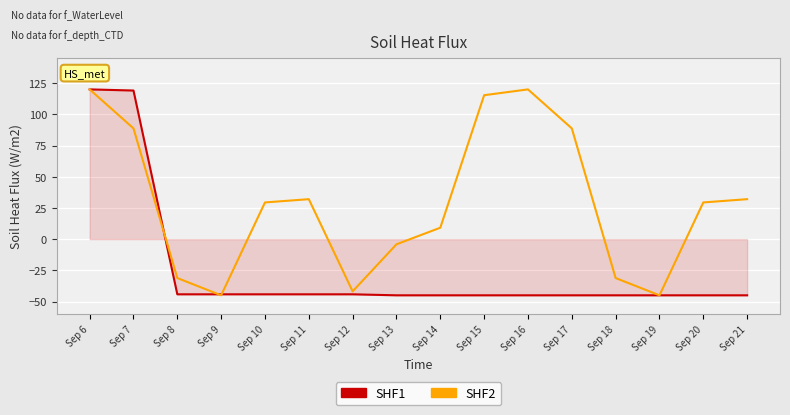

The SHF1 series shows 120.0 at Sep 6. True or false?

True